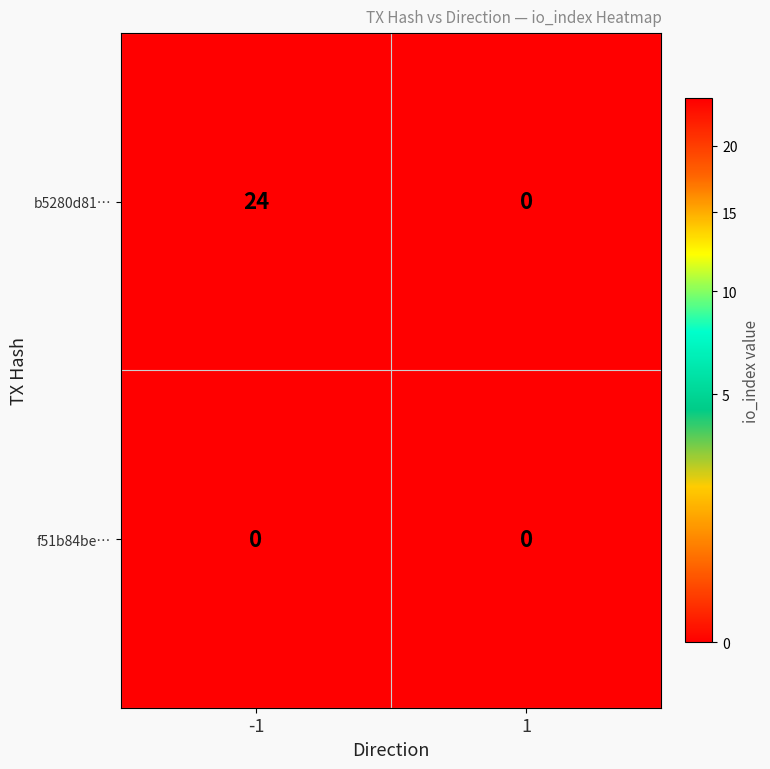

Which series has the largest total across all categories?

b5280d81…